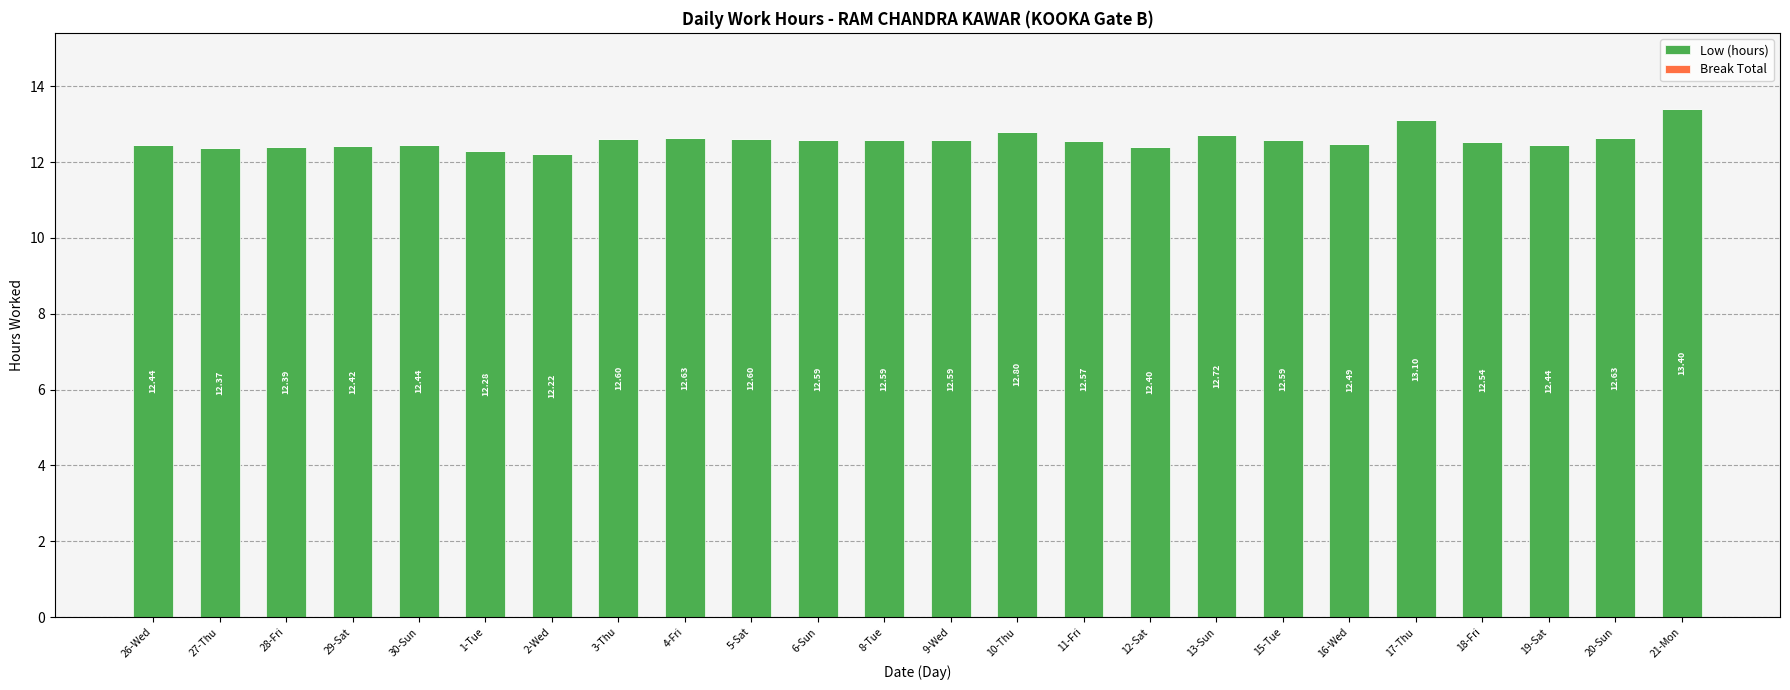

Are the bars grouped side by side (vs. stacked)?

No